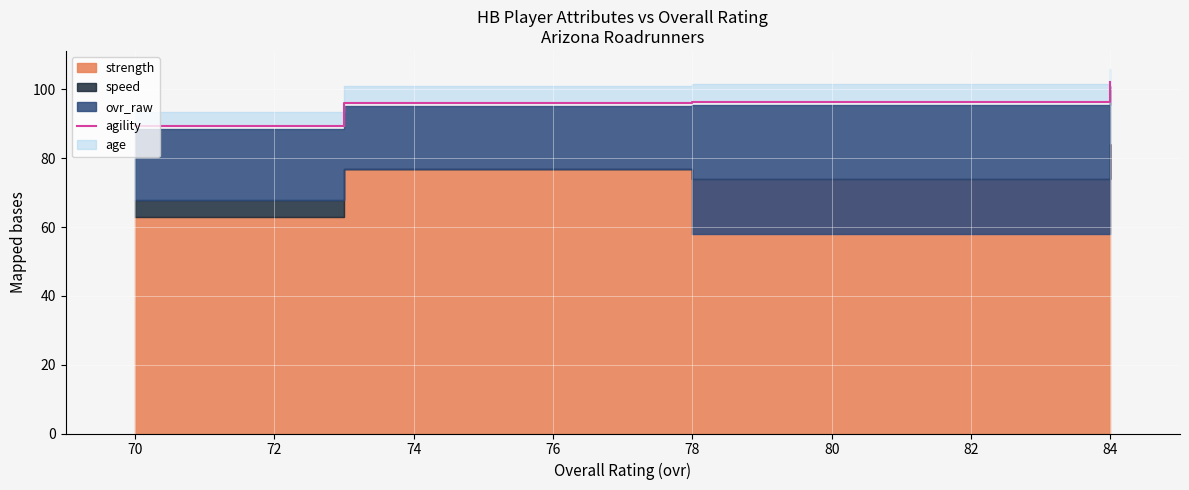

What is the difference between the maximum and minimum values?

12.7